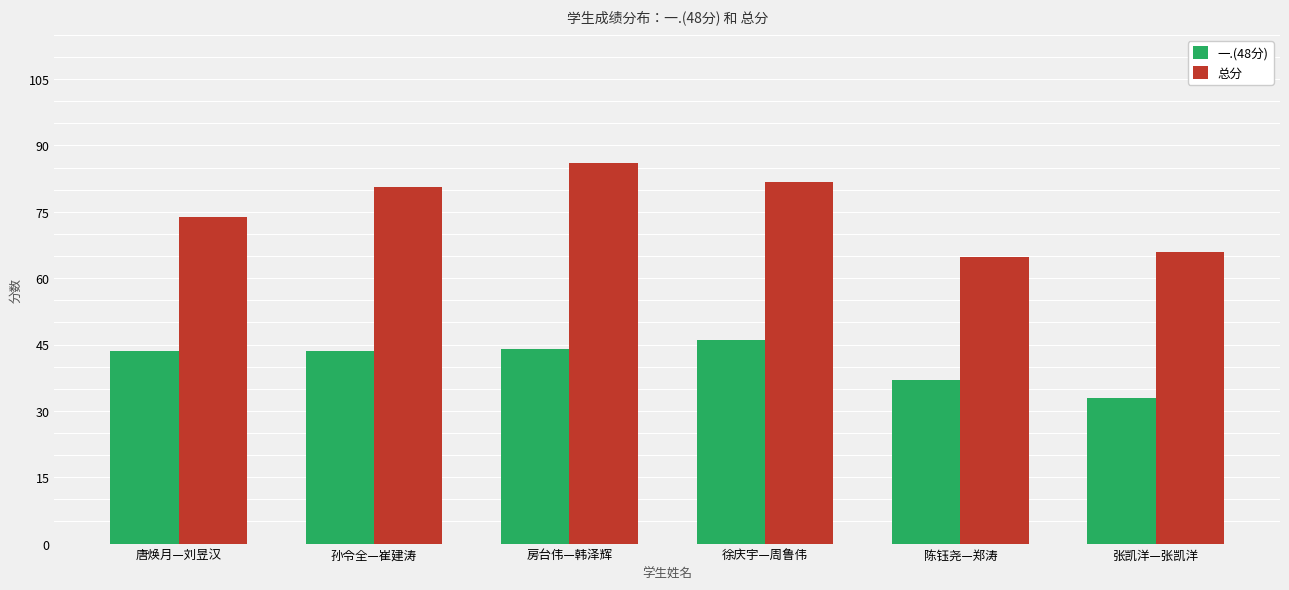

Which series has the largest total across all categories?

总分